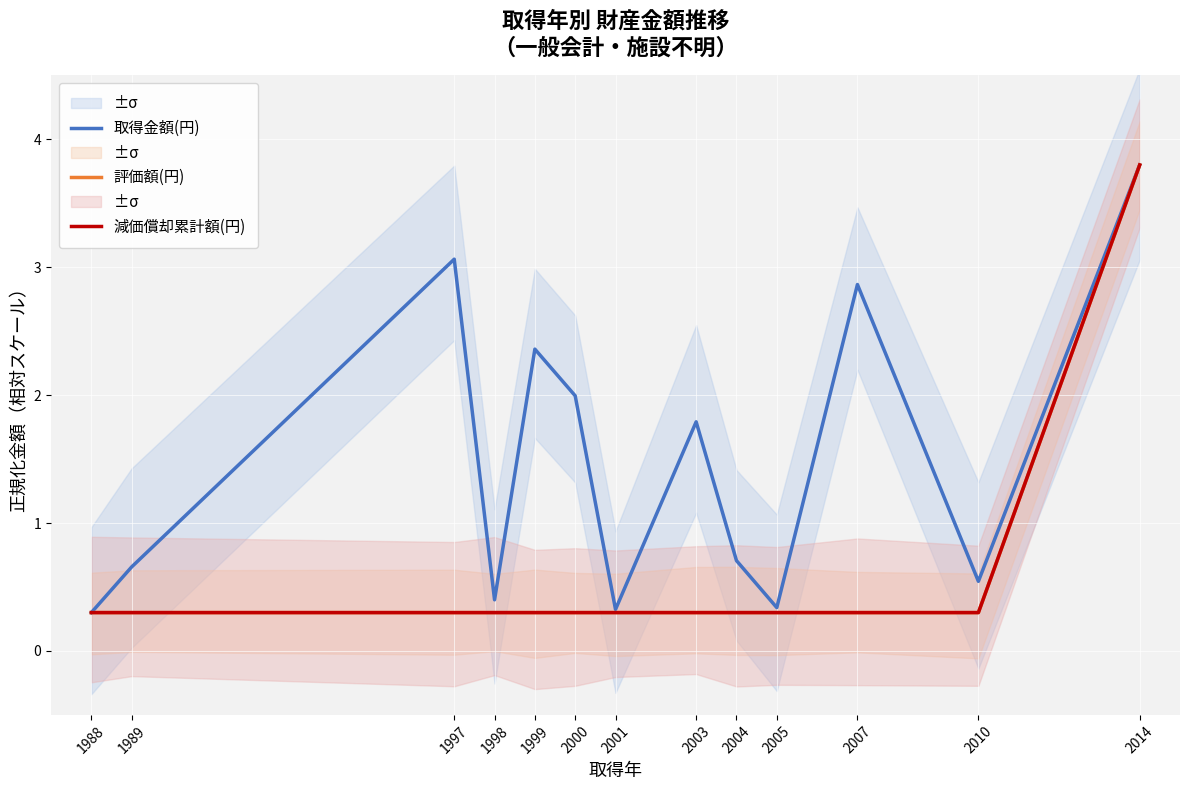

What is the highest value of the 取得金額(円) series?

3.8